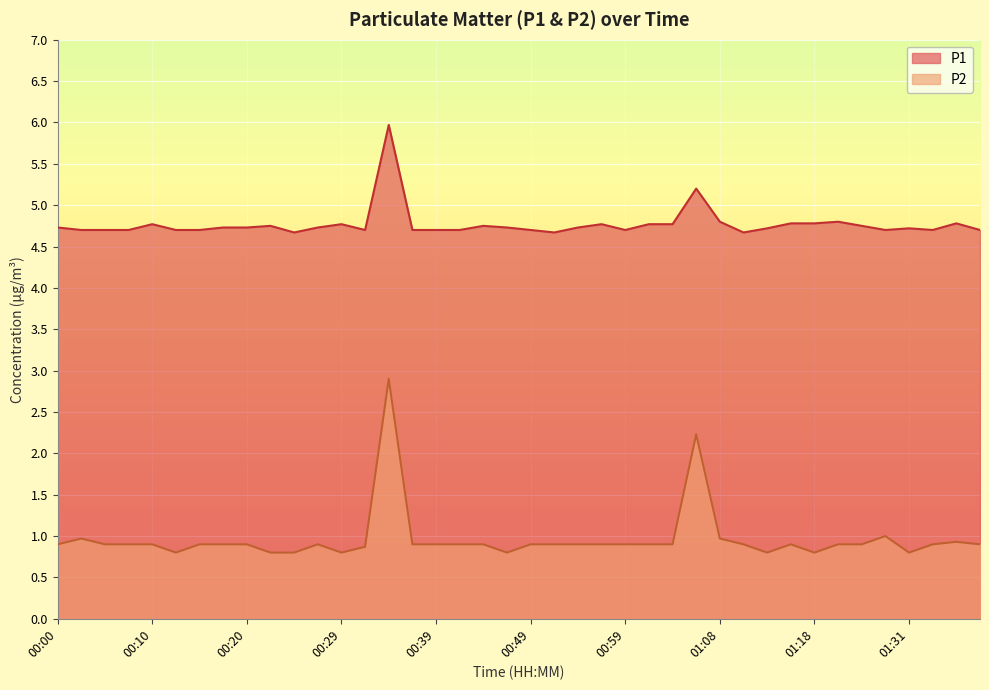

What are all the series names shown in the legend?

P1, P2